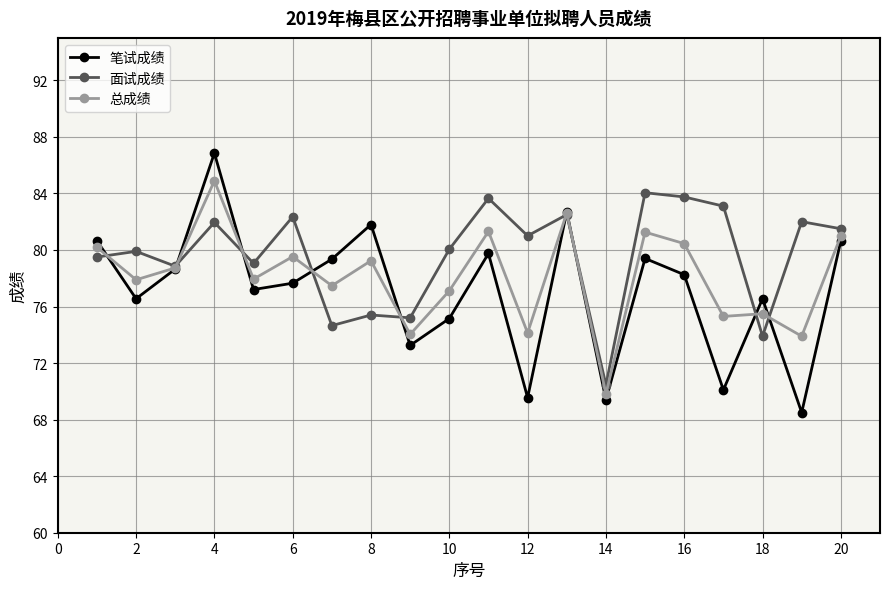

Which series has the largest total across all categories?

面试成绩